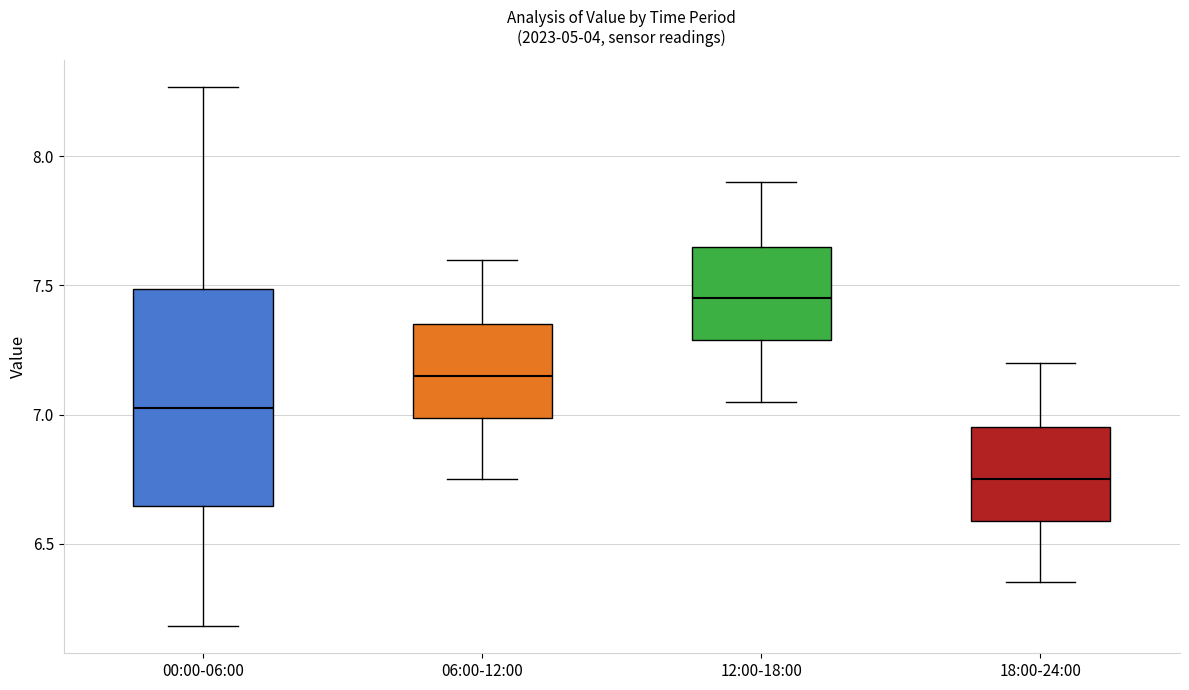

Which box's median line is the lowest?

18:00-24:00